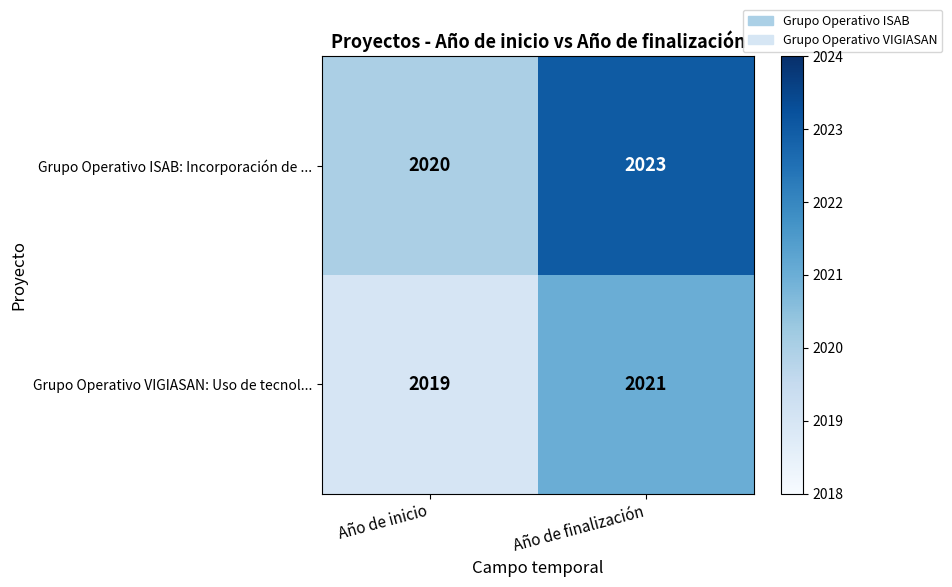

Rank the series by their average value, from lowest to highest.

Grupo Operativo VIGIASAN: Uso de tecnol..., Grupo Operativo ISAB: Incorporación de ...